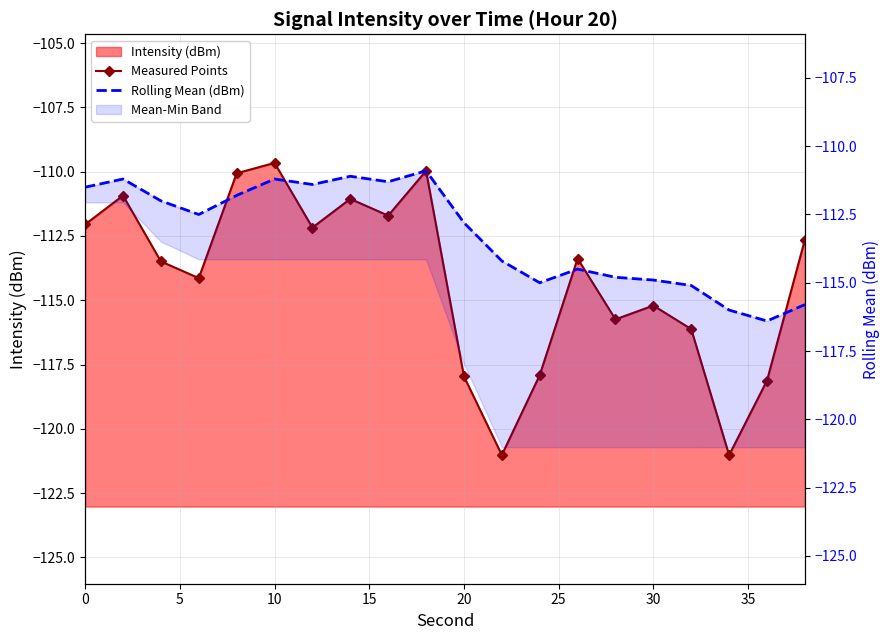

How many data points in Measured Points are less than -113?

11